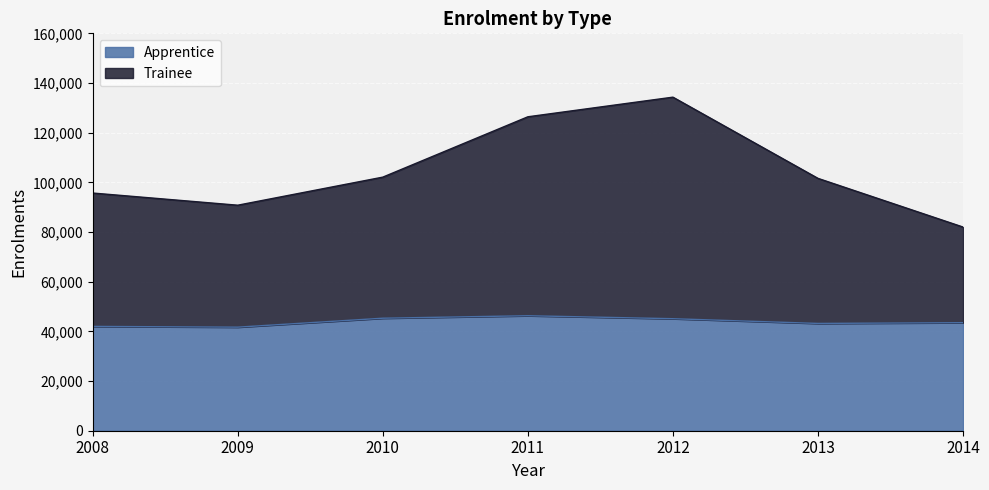

At which label is Apprentice closest to 44000?

2014